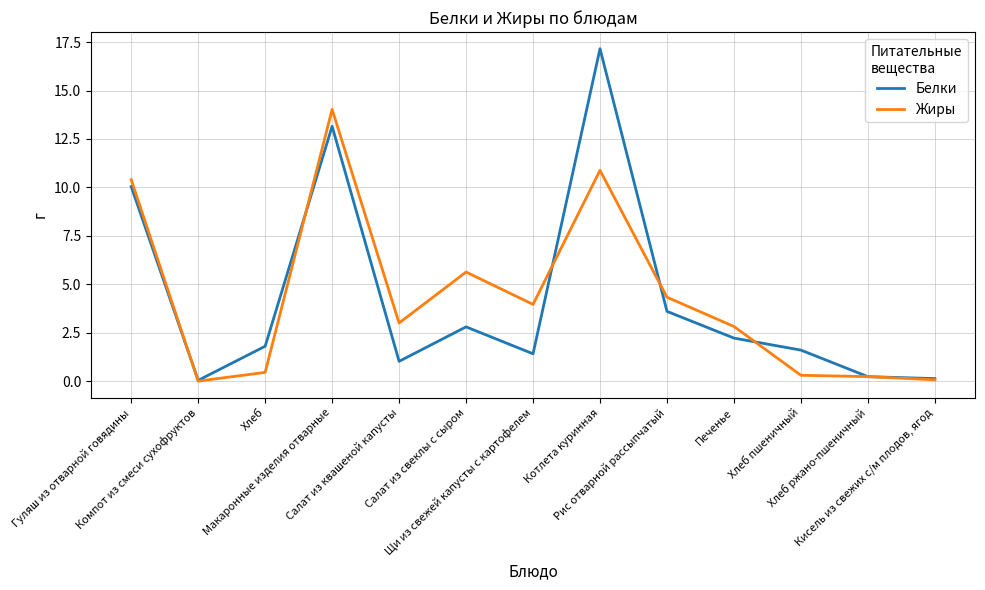

The Жиры series shows 10.4 at Гуляш из отварной говядины. True or false?

True